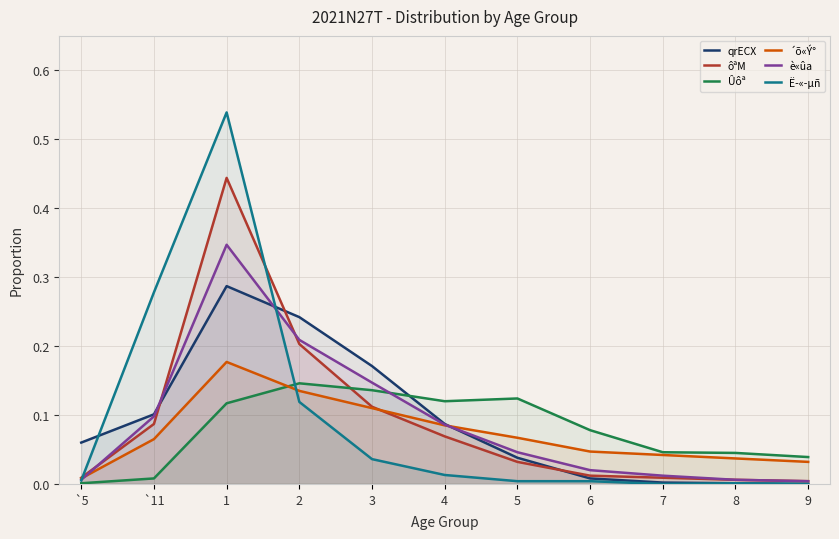

True or false: ´õ«Ý° has a value of 0.2 at 2.

False